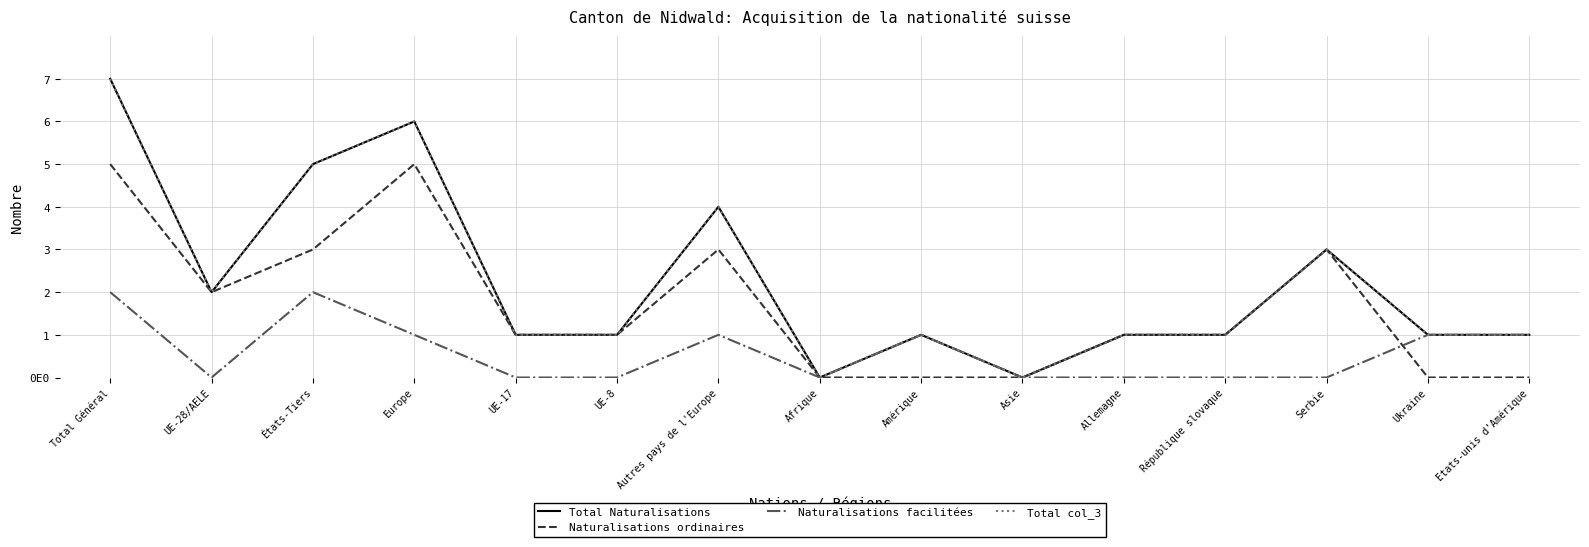

Reading right to left, what are all the values shown in this chart?

Total Naturalisations: 1	1	3	1	1	0	1	0	4	1	1	6	5	2	7
Naturalisations ordinaires: 0	0	3	1	1	0	0	0	3	1	1	5	3	2	5
Naturalisations facilitées: 1	1	0	0	0	0	1	0	1	0	0	1	2	0	2
Total col_3: 1	1	3	1	1	0	1	0	4	1	1	6	5	2	7